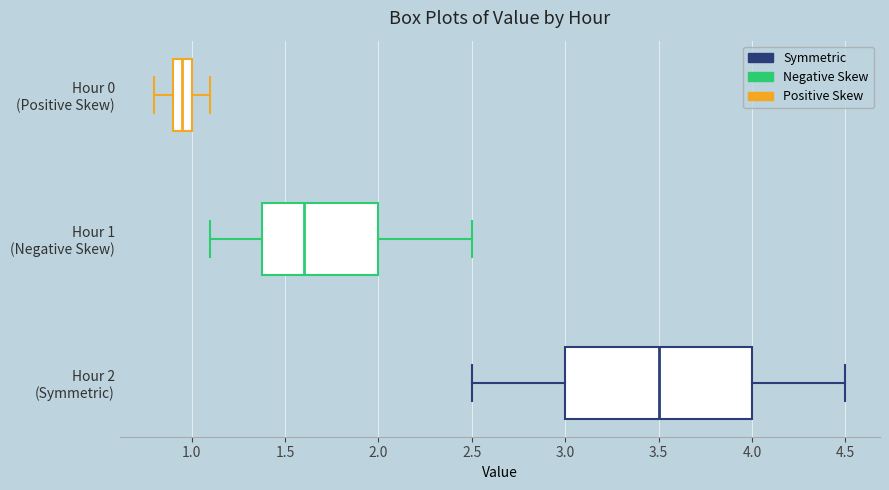

Comparing the boxes themselves (not the whiskers), which one is the widest?

Hour 2 (Symmetric)